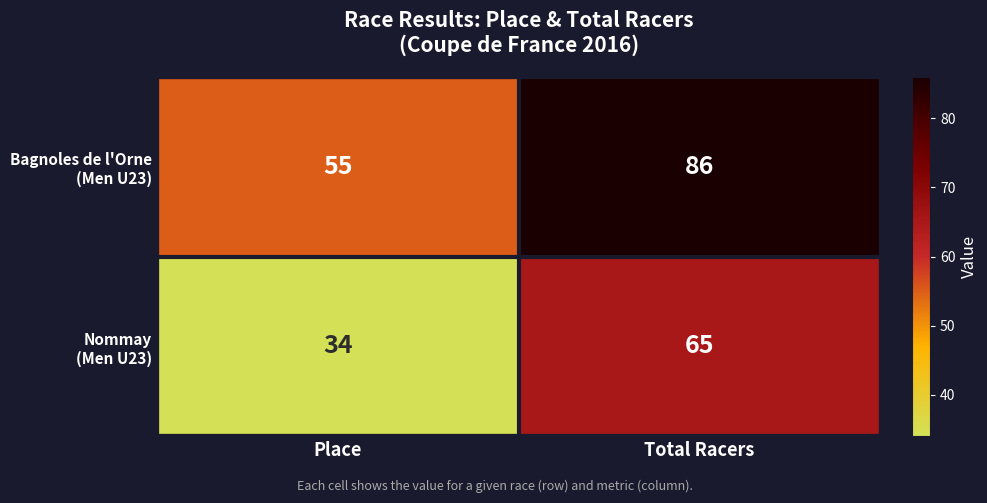

What is the minimum value shown in the chart?

34